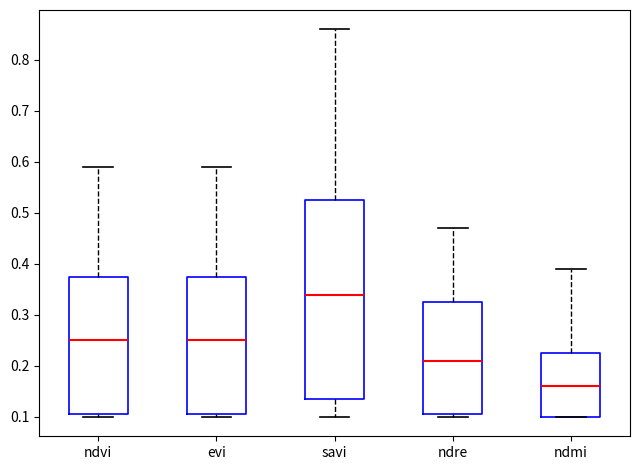

Reading left to right, read every box against the y-axis: the position of its median line, the range the box covers, and the ends of its whiskers. The values are not printed on the chart, so give them approximately, as read against the axis.

ndvi: median 0.25, box 0.11 to 0.38, whiskers 0.10 to 0.59
evi: median 0.25, box 0.11 to 0.38, whiskers 0.10 to 0.59
savi: median 0.34, box 0.14 to 0.53, whiskers 0.10 to 0.86
ndre: median 0.21, box 0.11 to 0.33, whiskers 0.10 to 0.47
ndmi: median 0.16, box 0.10 to 0.23, whiskers 0.10 to 0.39